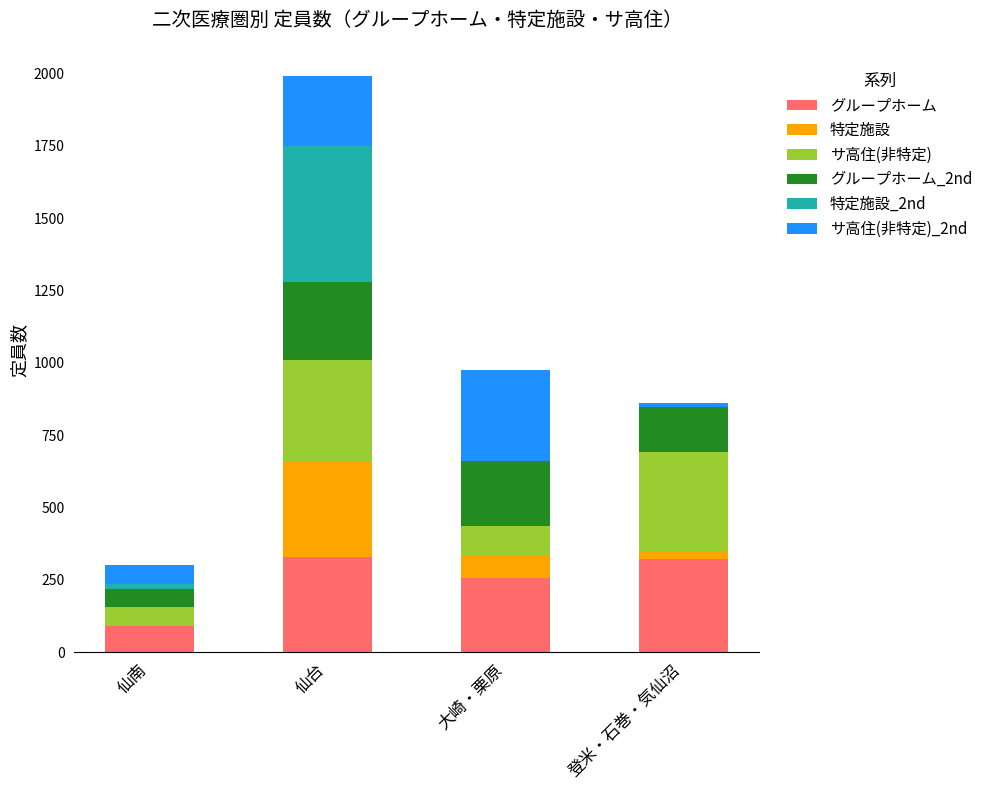

At which category is the sum across all series the highest?

仙台